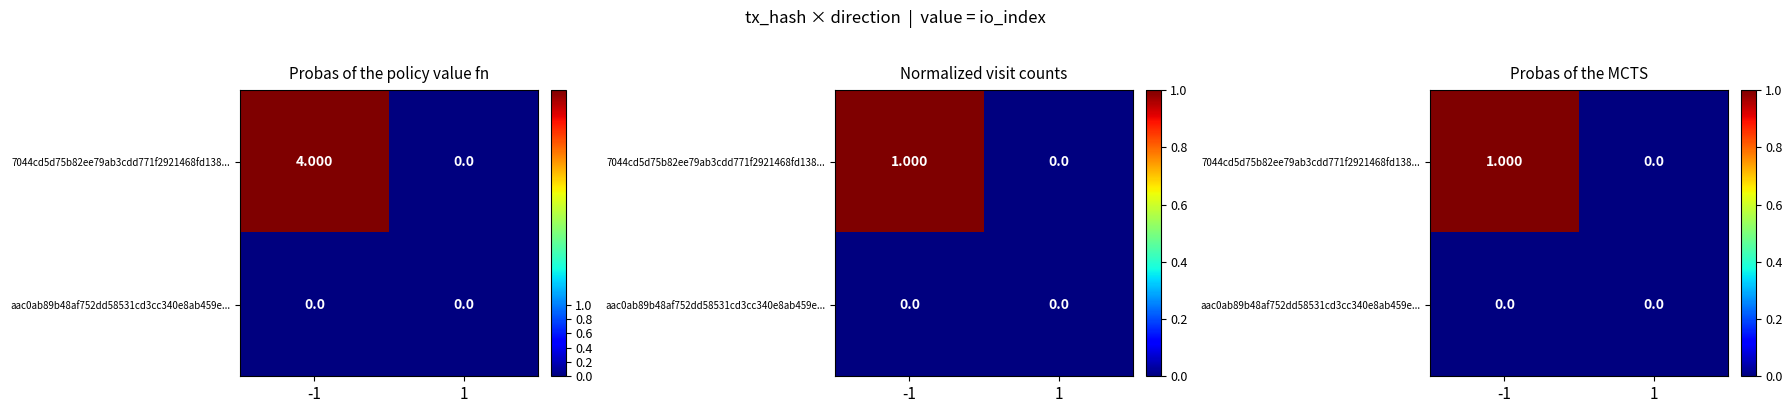

What value does the 7044cd5d75b82ee79ab3cdd771f2921468fd138... series have at -1?

1